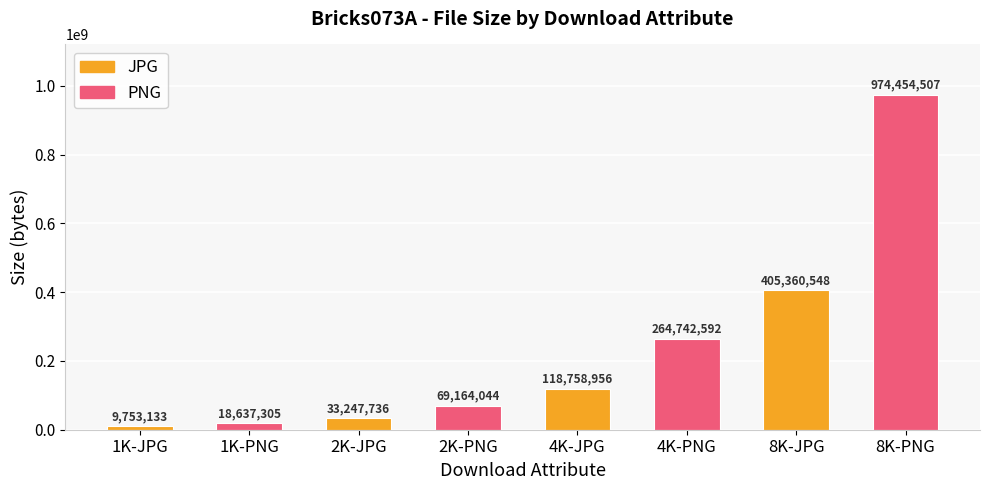

Are the bars grouped side by side (vs. stacked)?

No